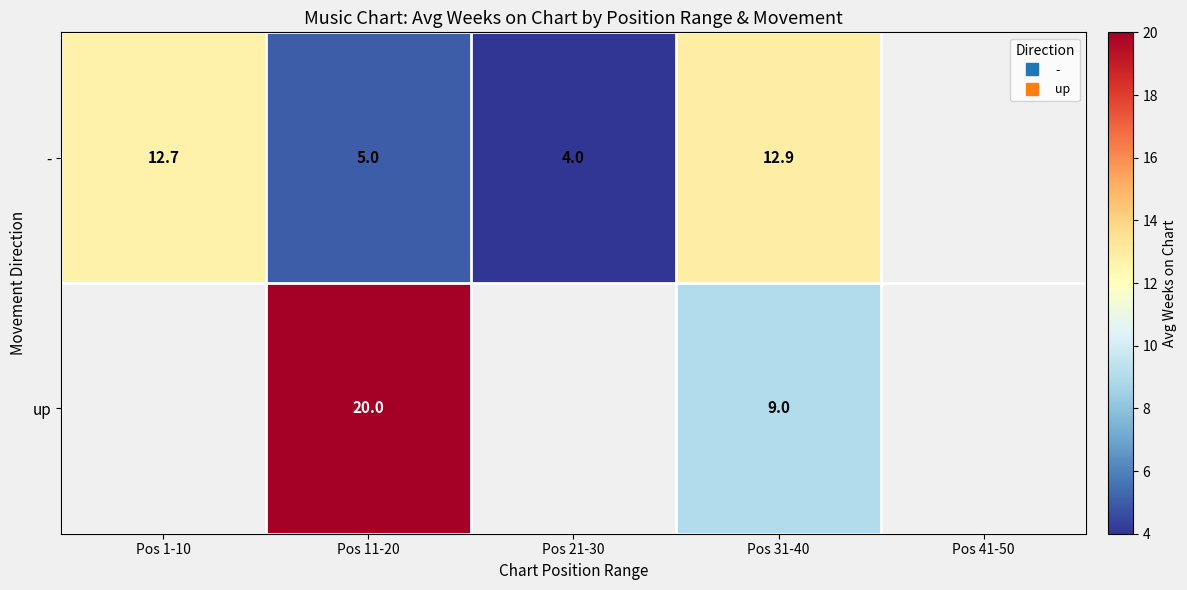

Read the - value at Pos 21-30.

4.0